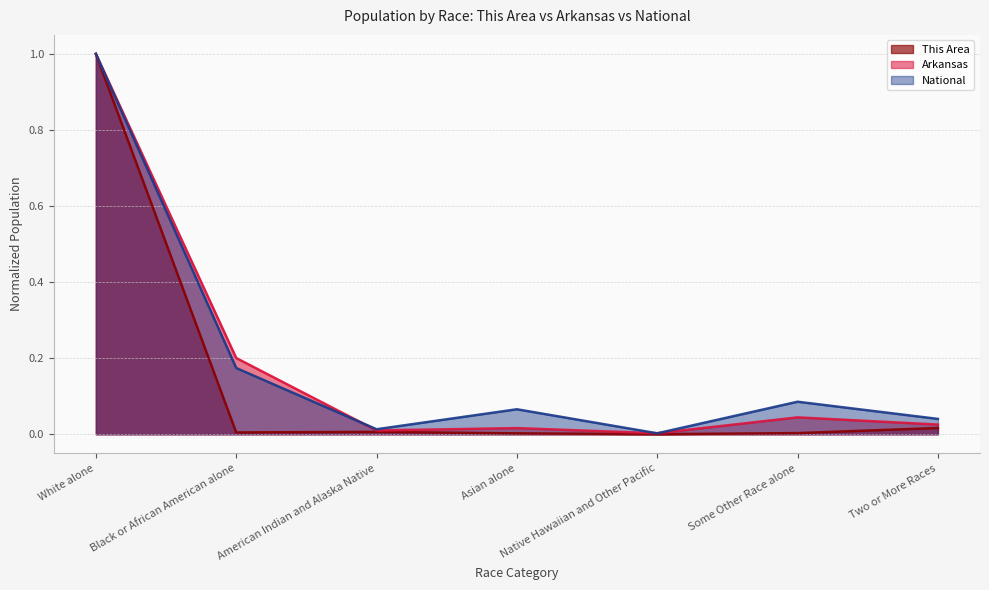

What is the average value of the This Area series?

0.1